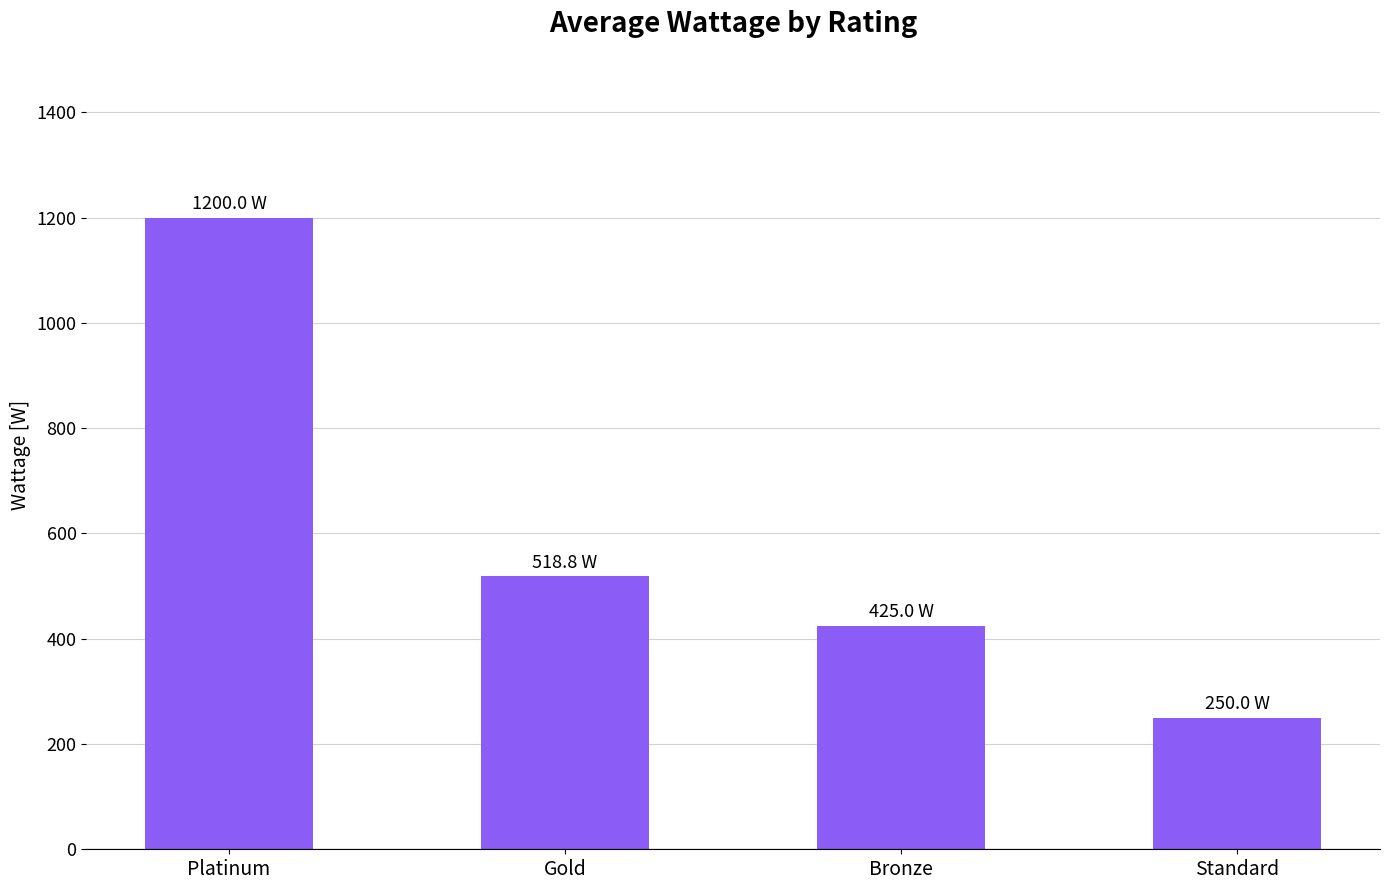

List the labels in order of value, smallest first.

Standard, Bronze, Gold, Platinum